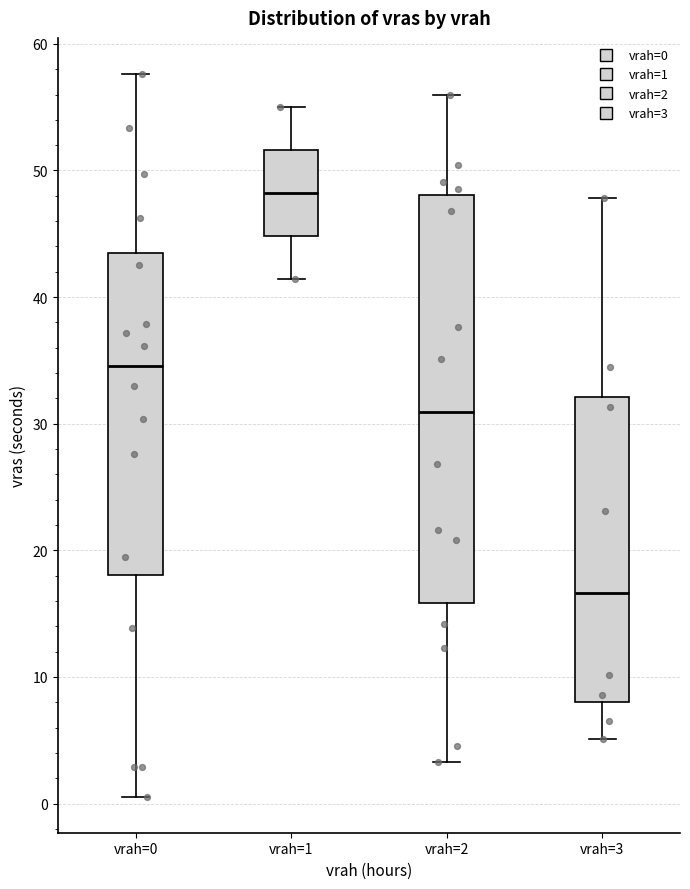

Reading left to right, read every box against the y-axis: the position of its median line, the range the box covers, and the ends of its whiskers. The values are not printed on the chart, so give them approximately, as read against the axis.

vrah=0: median 35, box 18 to 43, whiskers 1 to 58
vrah=1: median 48, box 45 to 52, whiskers 41 to 55
vrah=2: median 31, box 16 to 48, whiskers 3 to 56
vrah=3: median 17, box 8 to 32, whiskers 5 to 48